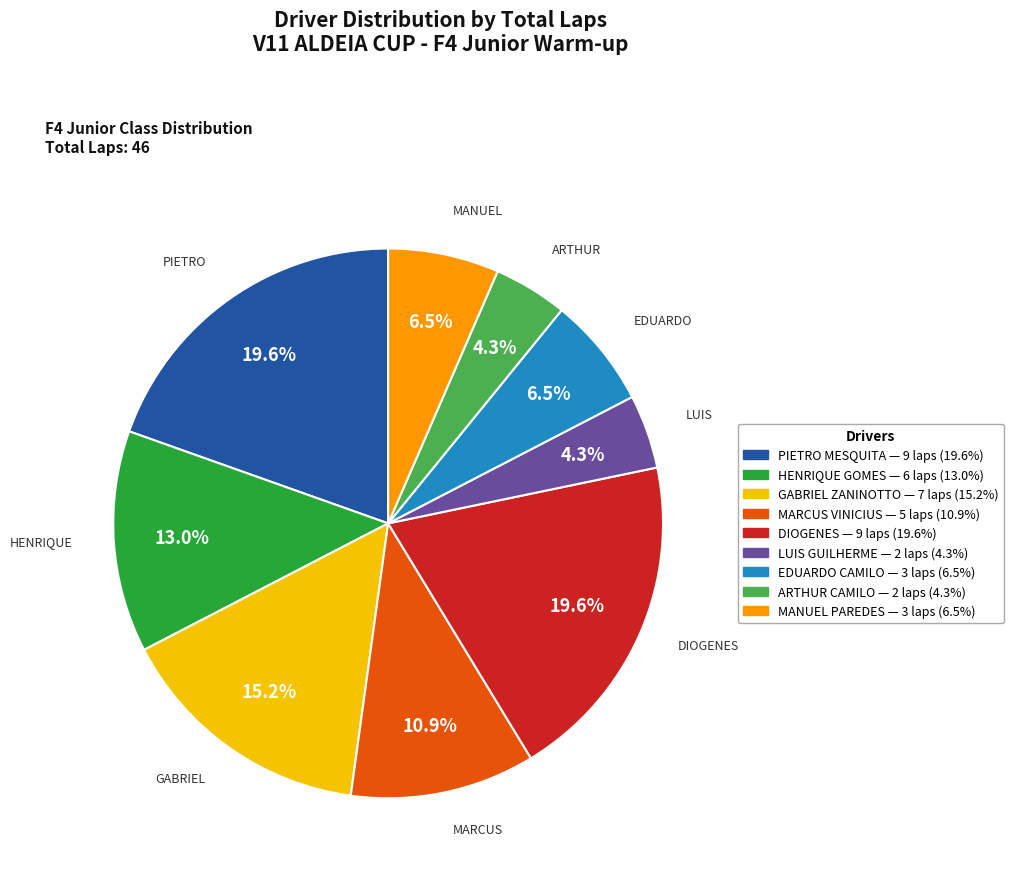

What percentage is the ARTHUR CAMILO slice, to the nearest percent?

4%